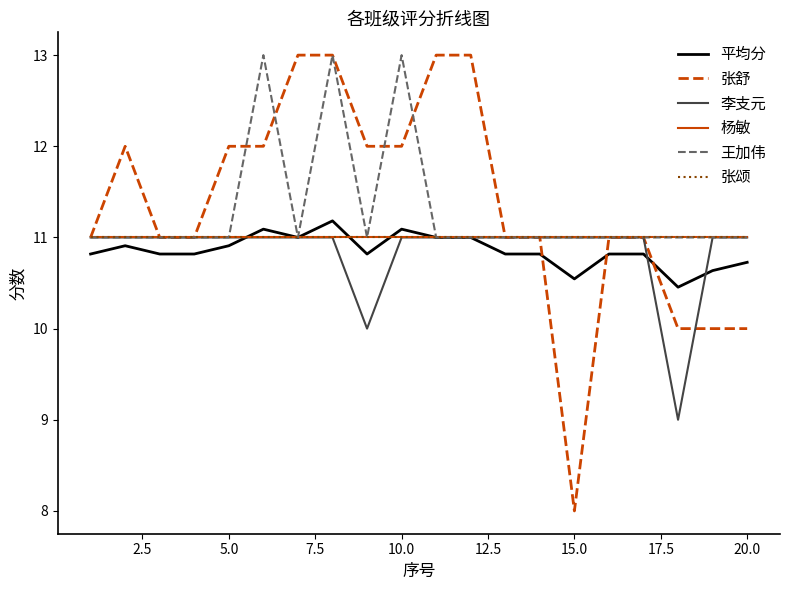

Does the chart display data point markers on the line(s)?

No